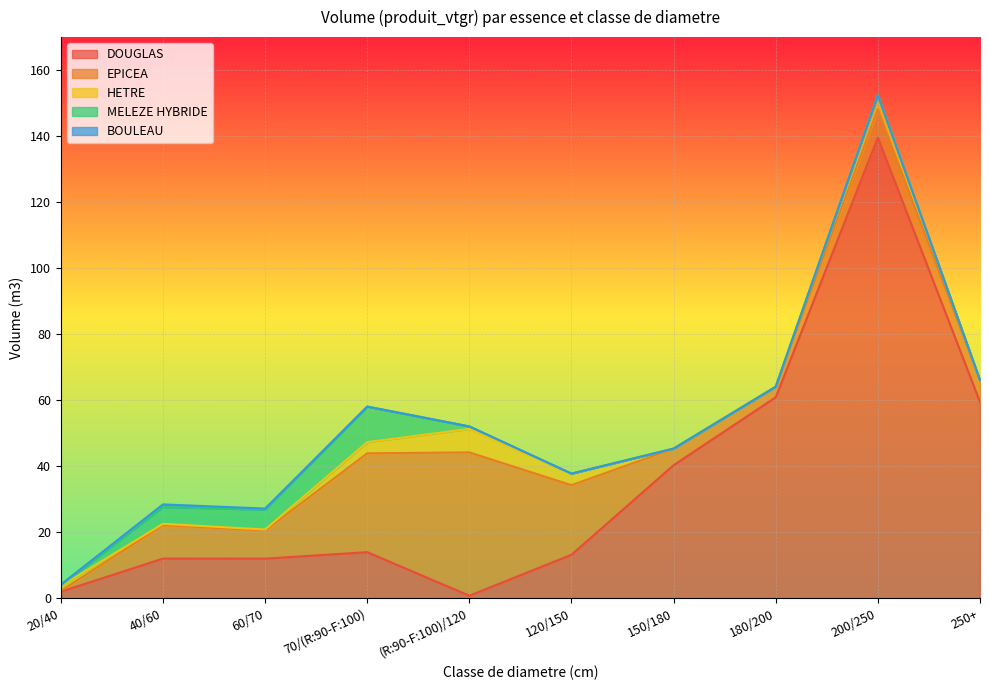

Which series has the largest total across all categories?

DOUGLAS